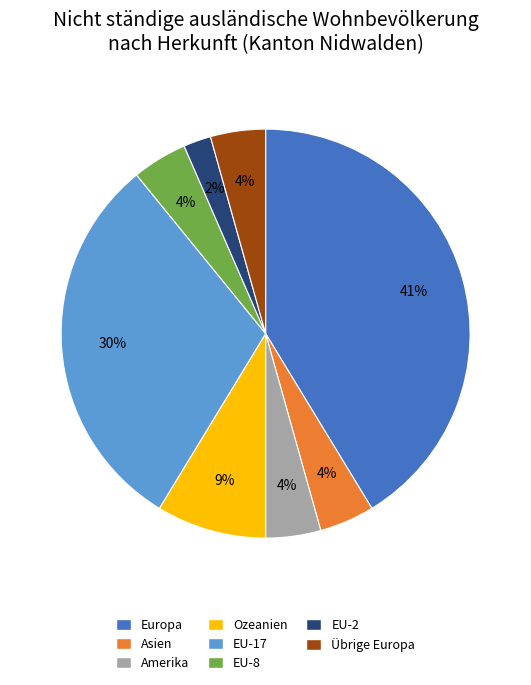

To the nearest percent, what is the average slice percentage?

12%